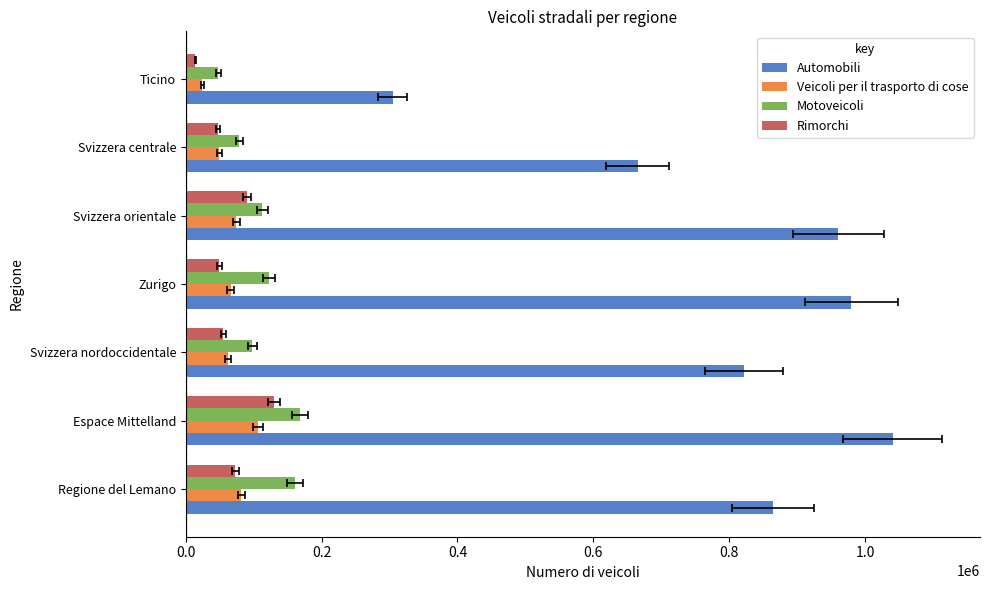

Which series has the widest spread of values?

Automobili